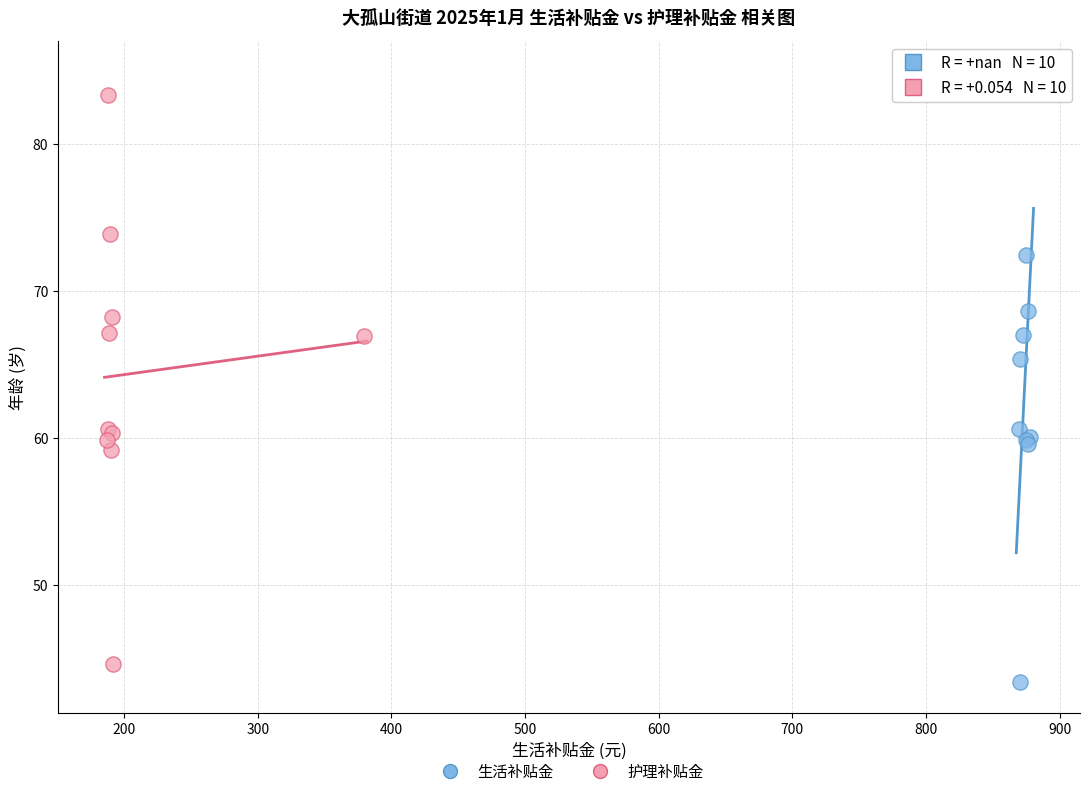

What are all the series names shown in the legend?

生活补贴金, 护理补贴金